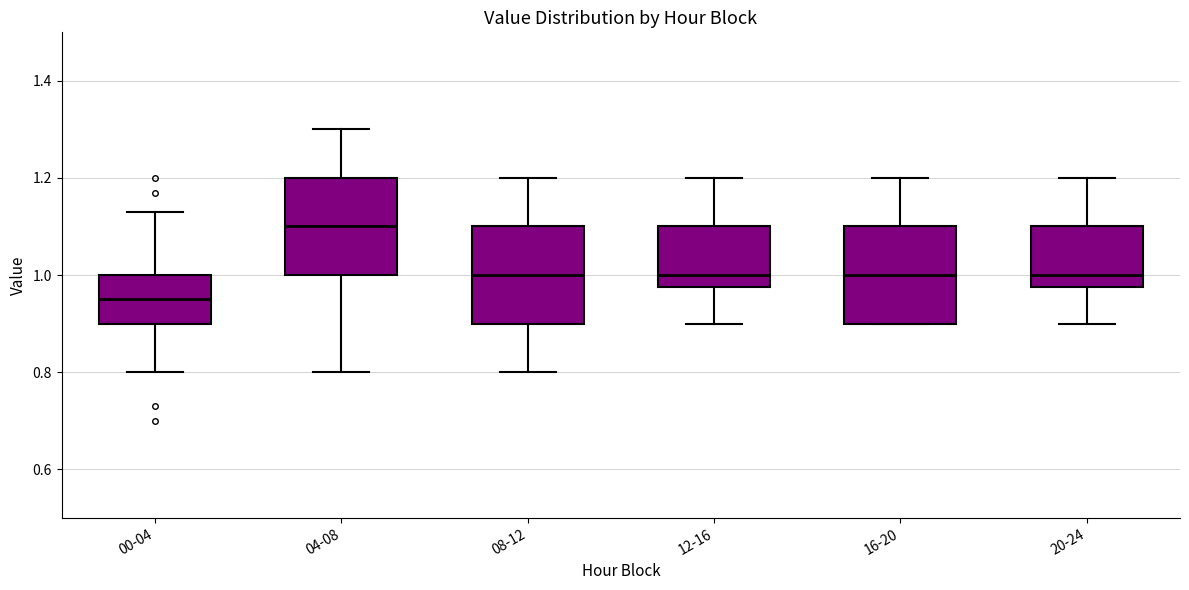

Which box has the highest median line?

04-08